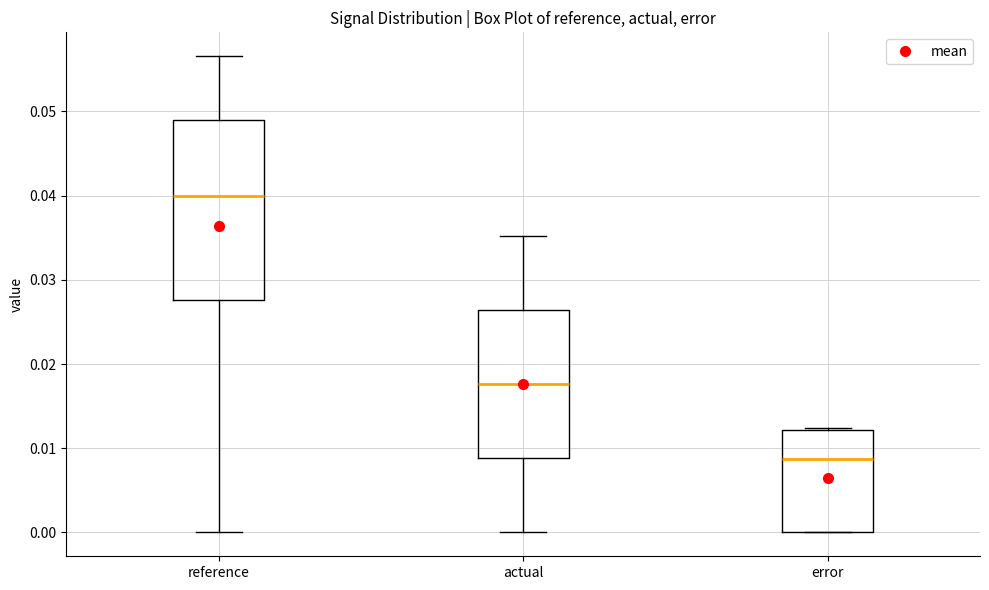

Reading left to right, transcribe this box plot: for each box, give where its median line is, the range the box spans, and where its two whiskers end, as read against the y-axis. The values are not printed on the chart, so give them approximately, as read against the axis.

reference: median 0.040, box 0.028 to 0.049, whiskers 0.000 to 0.057
actual: median 0.018, box 0.009 to 0.026, whiskers 0.000 to 0.035
error: median 0.009, box 0.000 to 0.012, whiskers 0.000 to 0.012